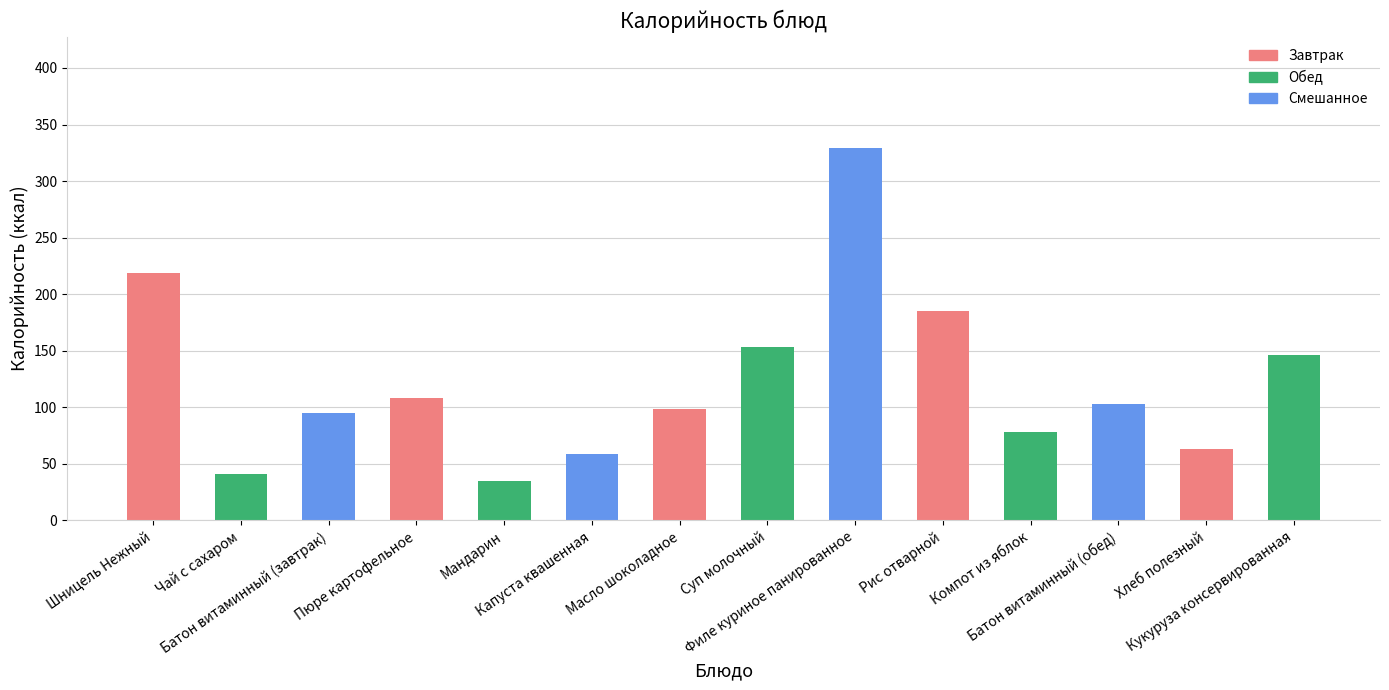

Where does the data first go above 103?

Шницель Нежный